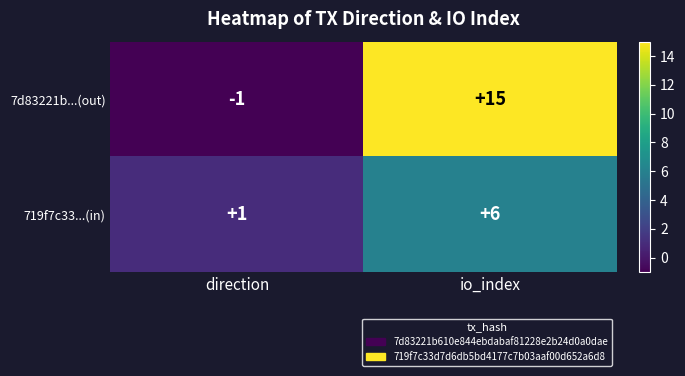

Where is 7d83221b...(out) nearest to the value 7?

direction